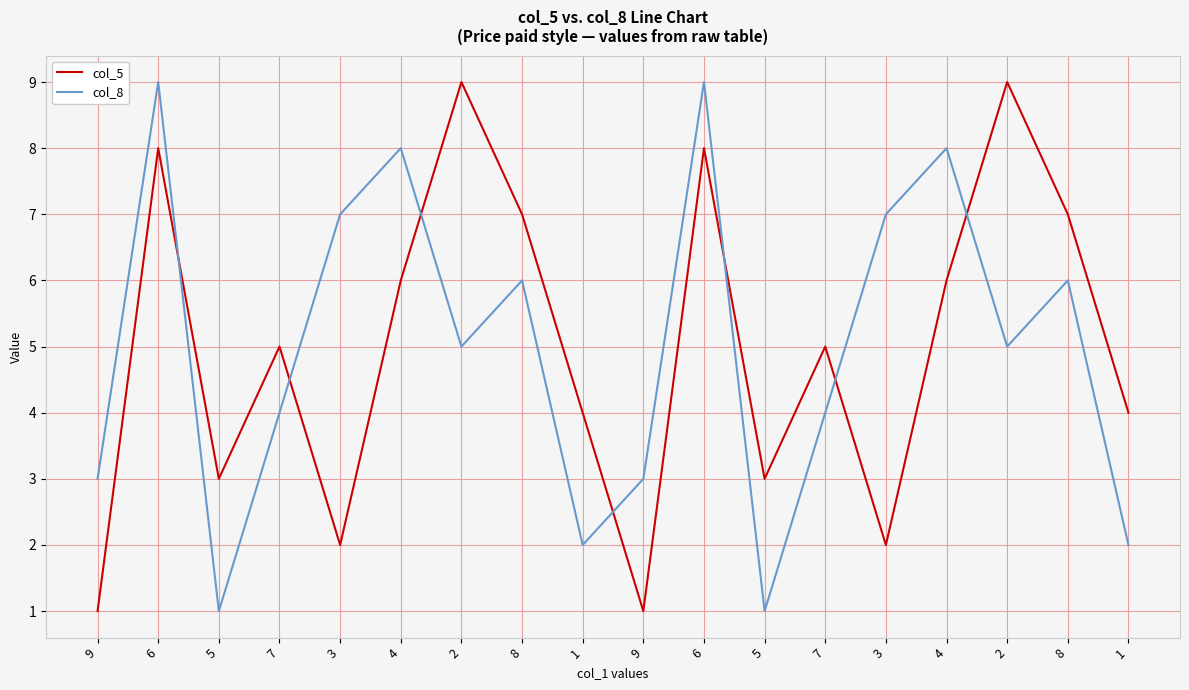

Does the chart display data point markers on the line(s)?

No